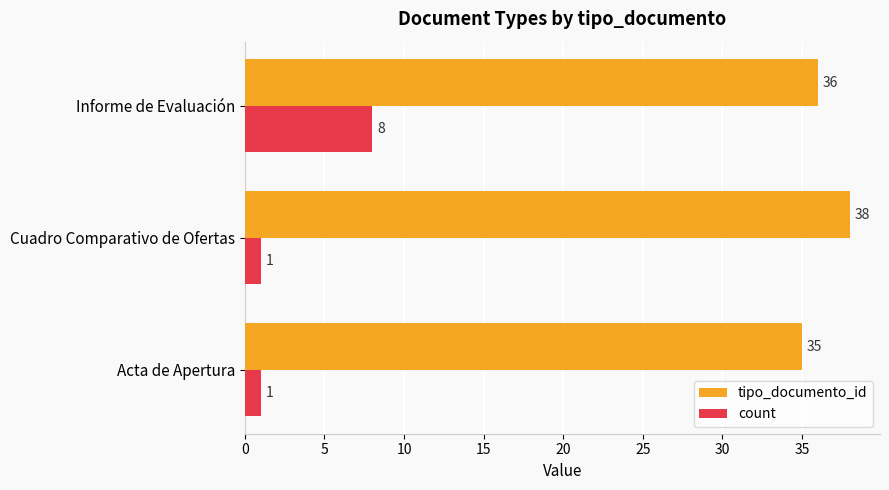

Rank the series by their average value, from highest to lowest.

tipo_documento_id, count